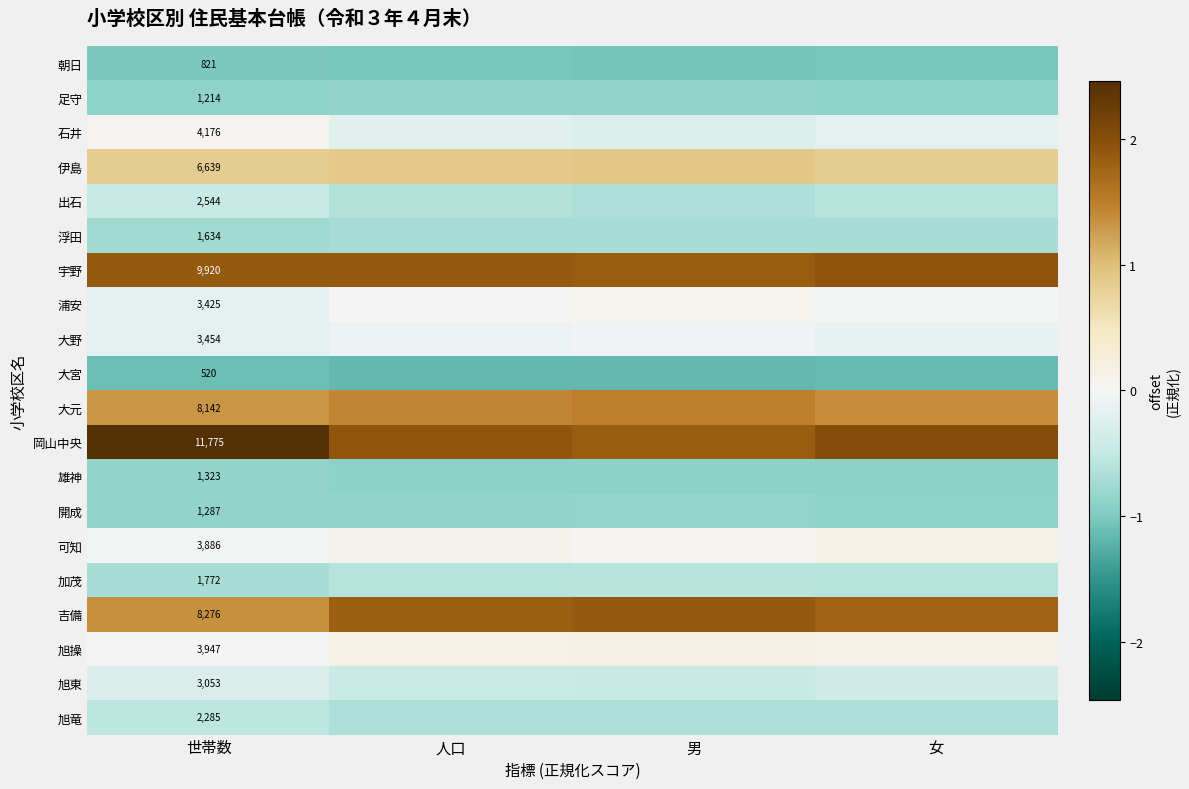

What is the highest value of the 吉備 series?

1.9